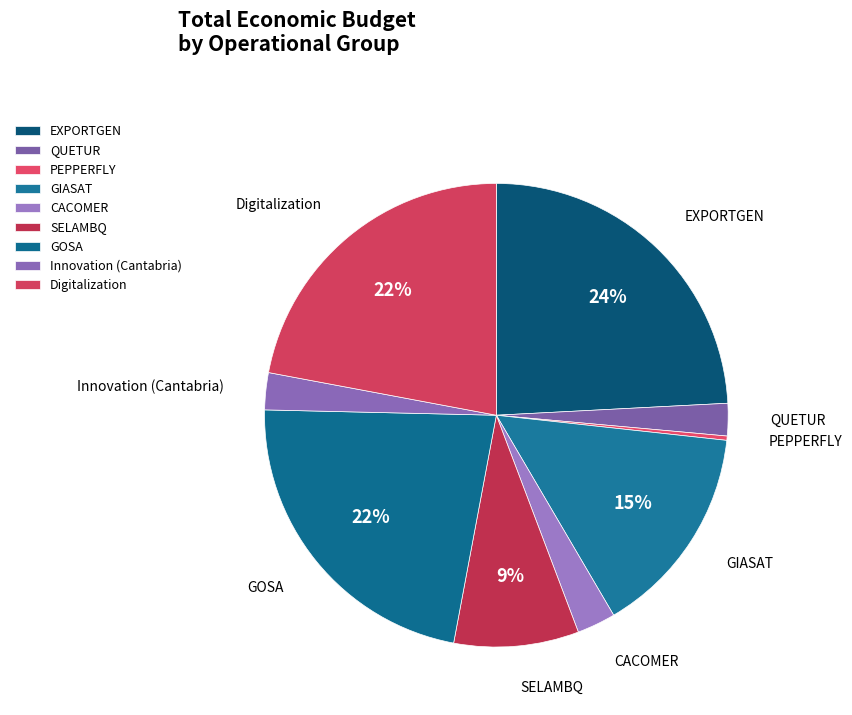

Is there any slice that represents more than half of the pie?

No